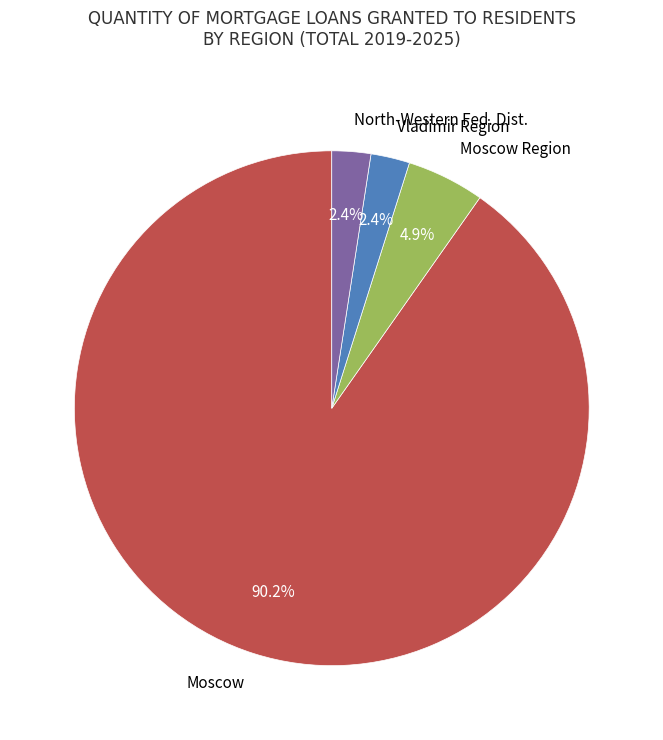

Which slice is the largest?

Moscow